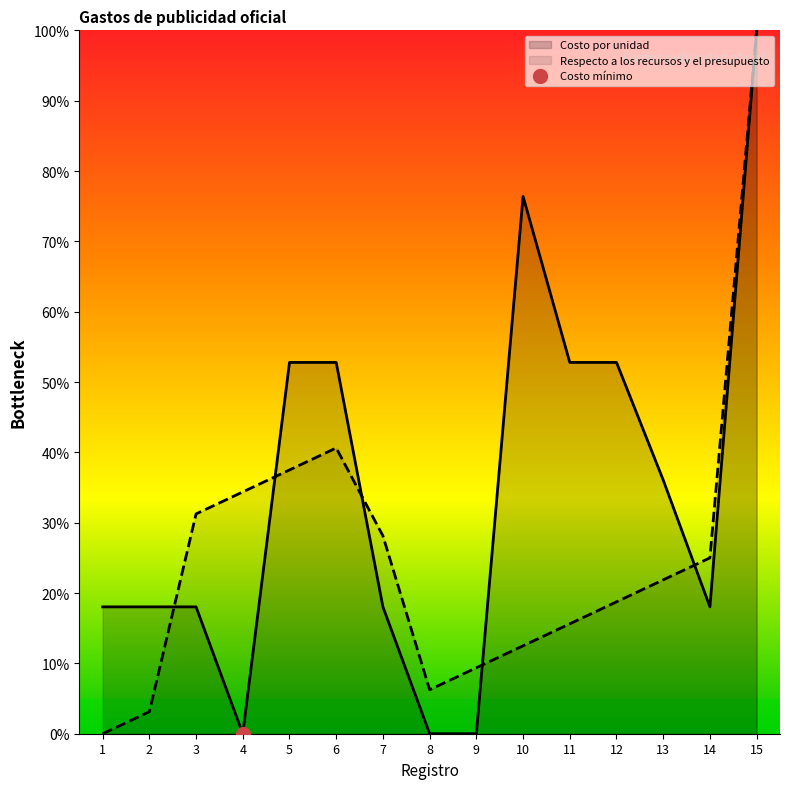

At which category does the chart reach its minimum across all series?

1